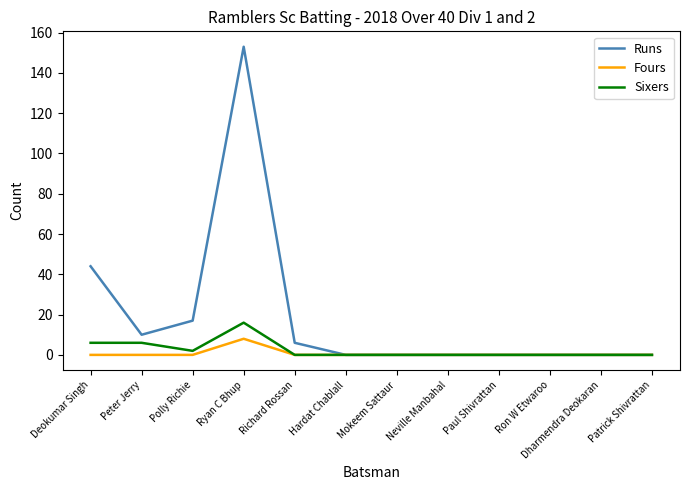

Reading left to right, transcribe all the data shown in this chart.

Runs: 44	10	17	153	6	0	0	0	0	0	0	0
Fours: 0	0	0	8	0	0	0	0	0	0	0	0
Sixers: 6	6	2	16	0	0	0	0	0	0	0	0